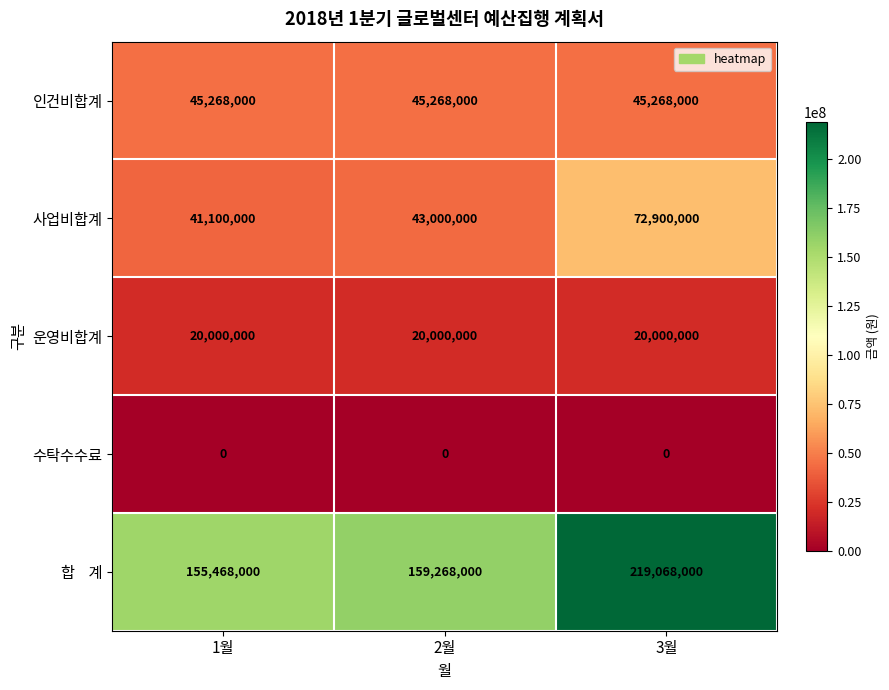

True or false: 운영비합계 has a value of 20000000 at 3월.

True